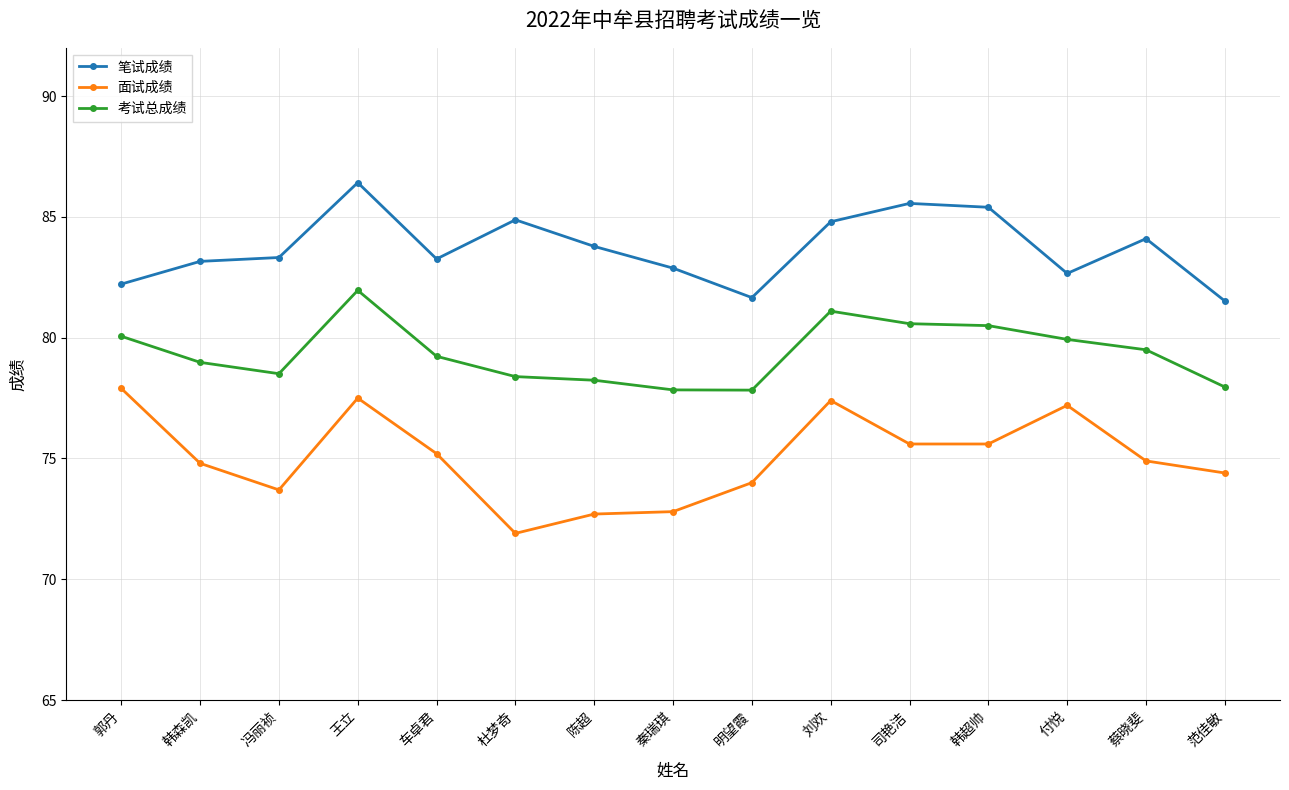

What is the minimum value for 笔试成绩?

81.5